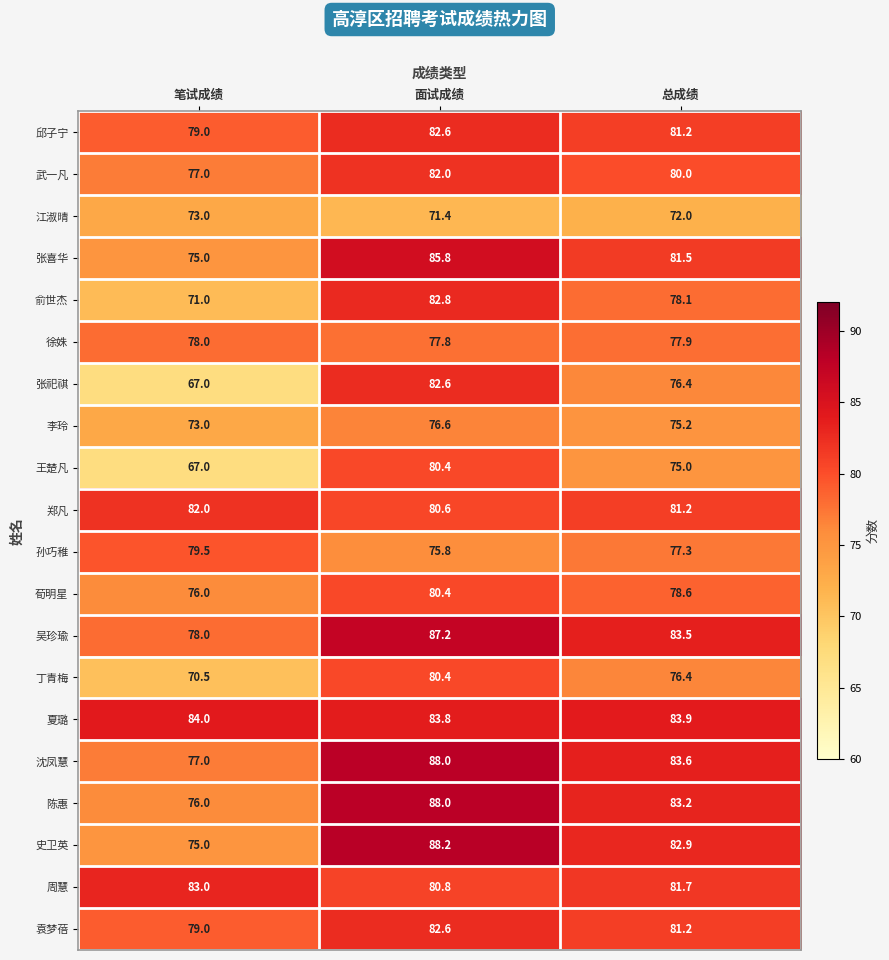

At which label does 吴珍瑜 first exceed 83?

面试成绩